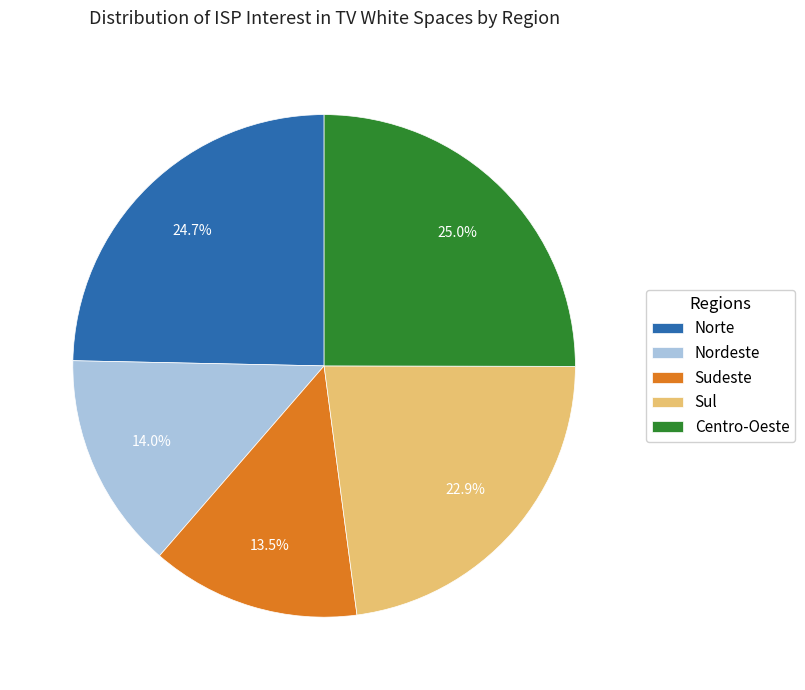

Which has a higher value, Sudeste or Centro-Oeste?

Centro-Oeste